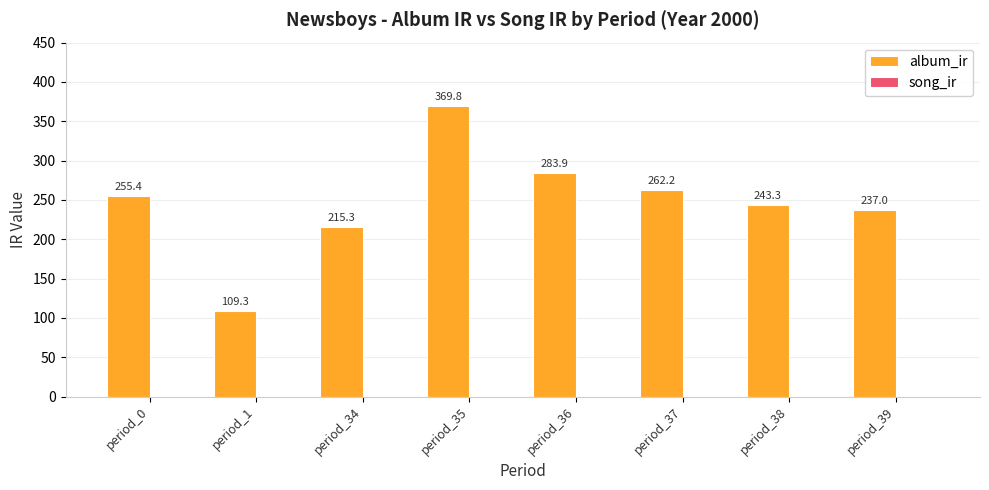

Count the number of data series in this chart.

1